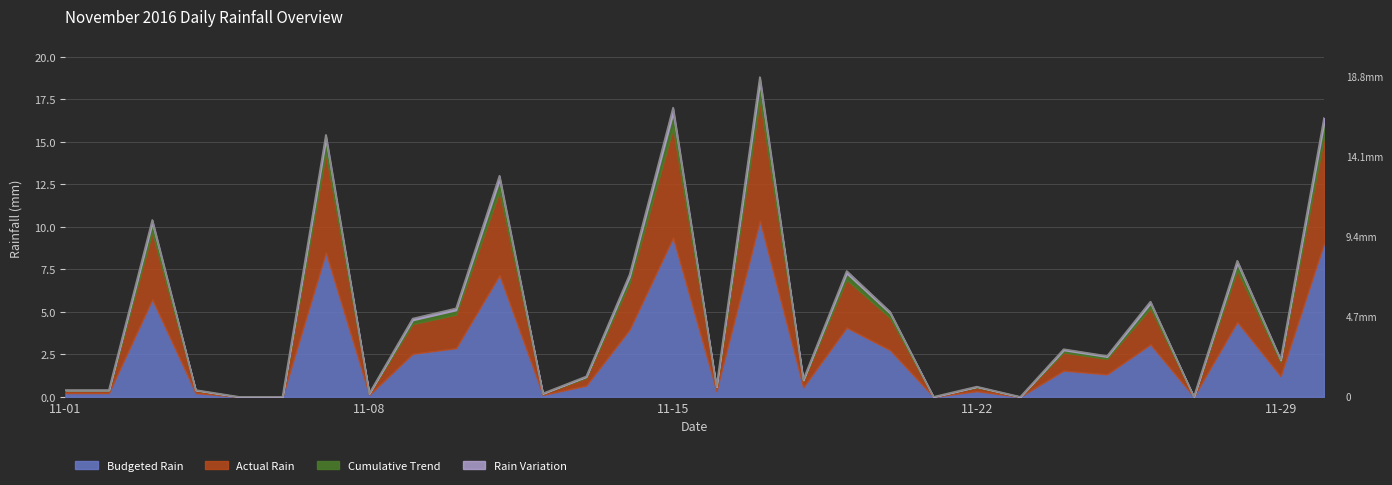

Where is the data nearest to the value 9?

2016-11-28